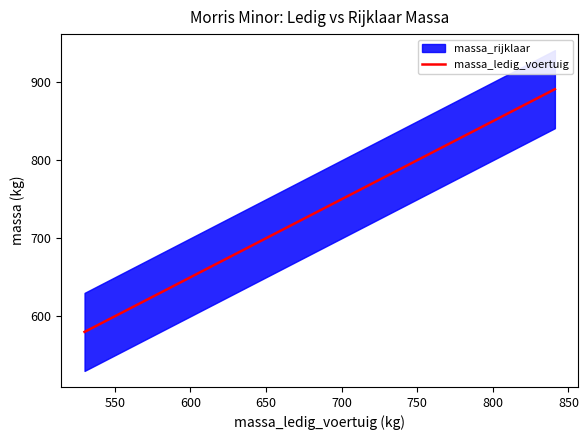

Is this an area chart (filled region under the line)?

No